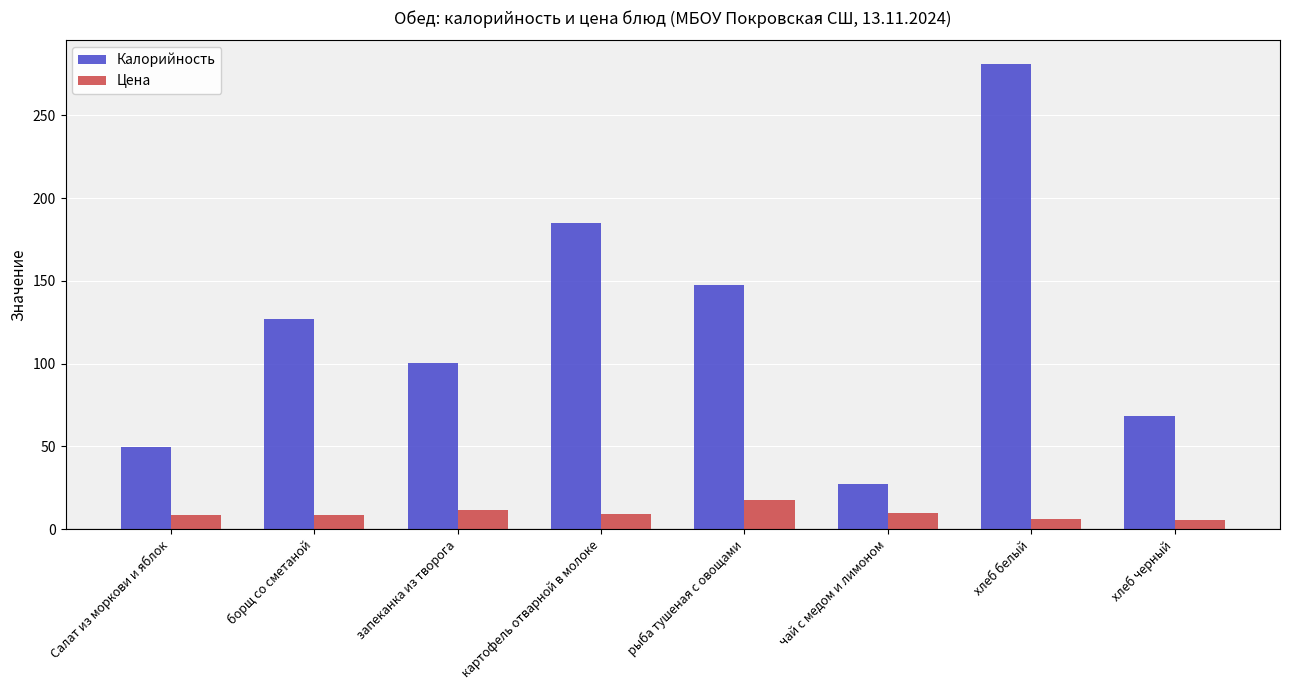

What is the sum of all Цена values?

76.3